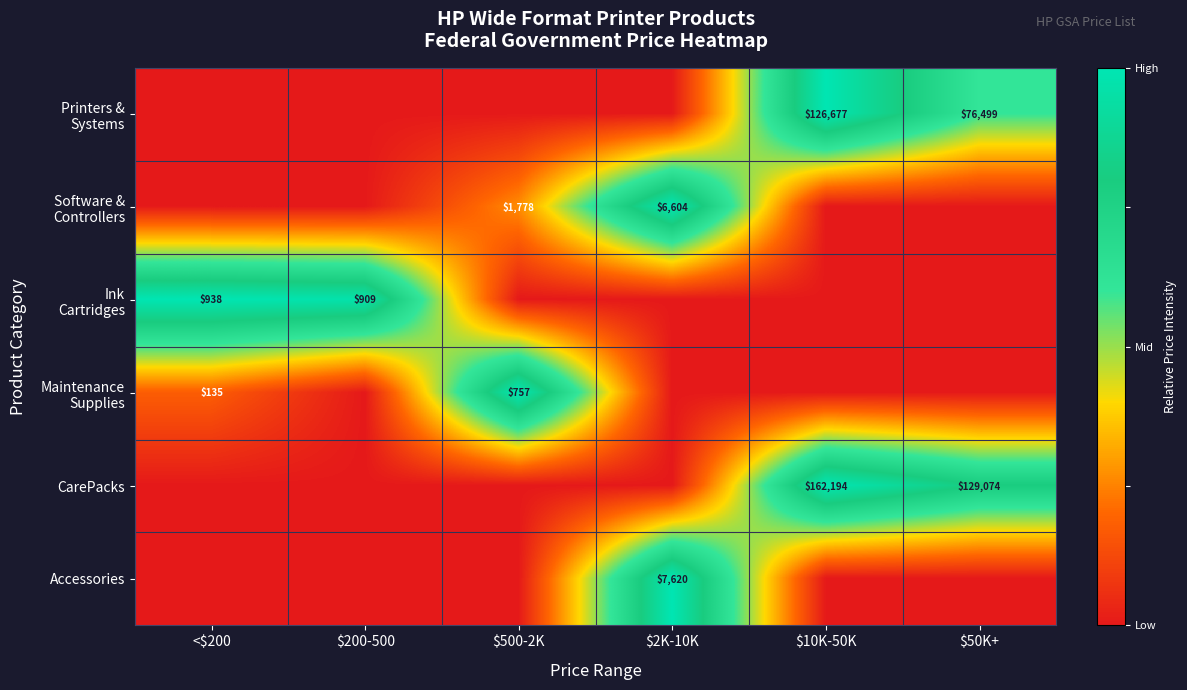

Which label corresponds to the largest value in the chart?

$10K-50K